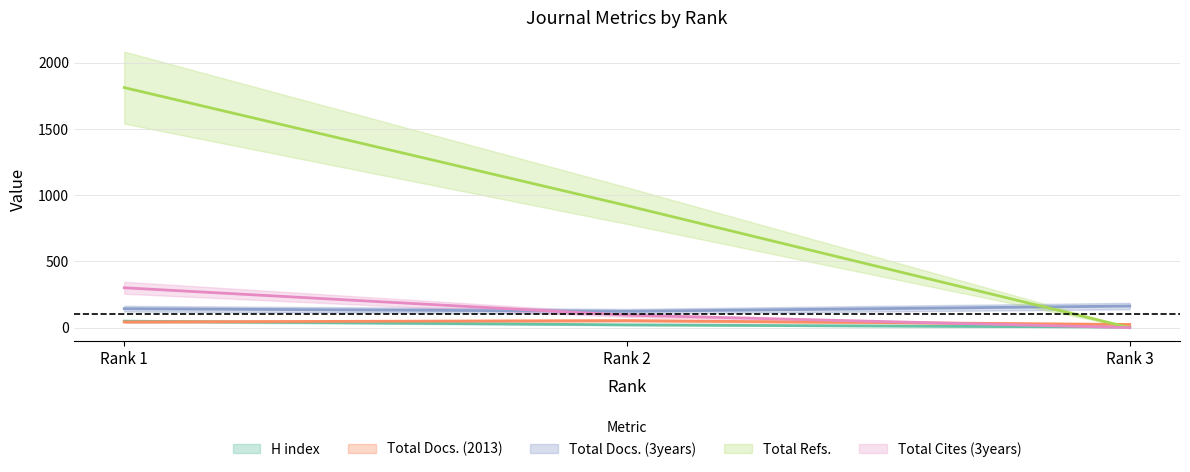

At which category does the chart reach its peak across all series?

Rank 1